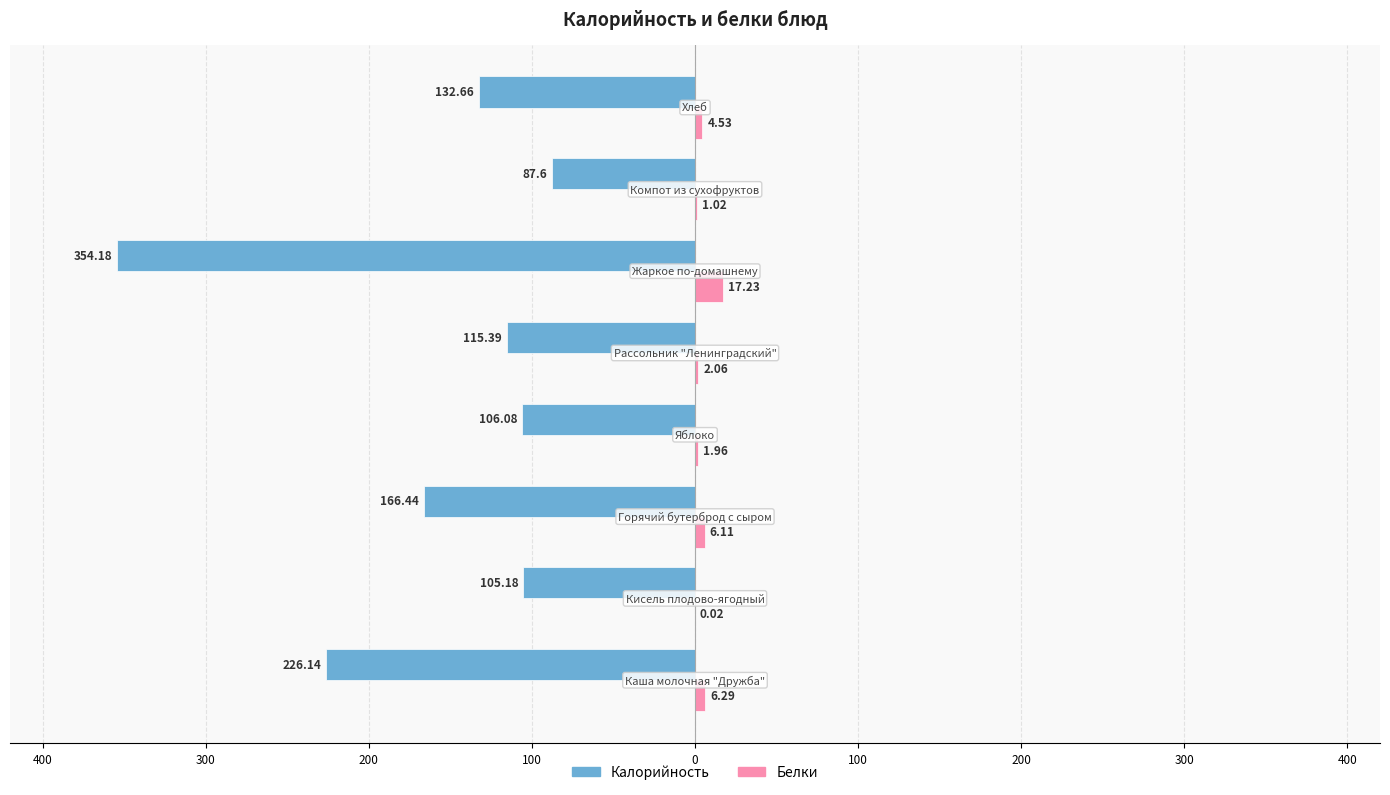

What is the difference between the second highest and minimum values in the Белки series?

6.3